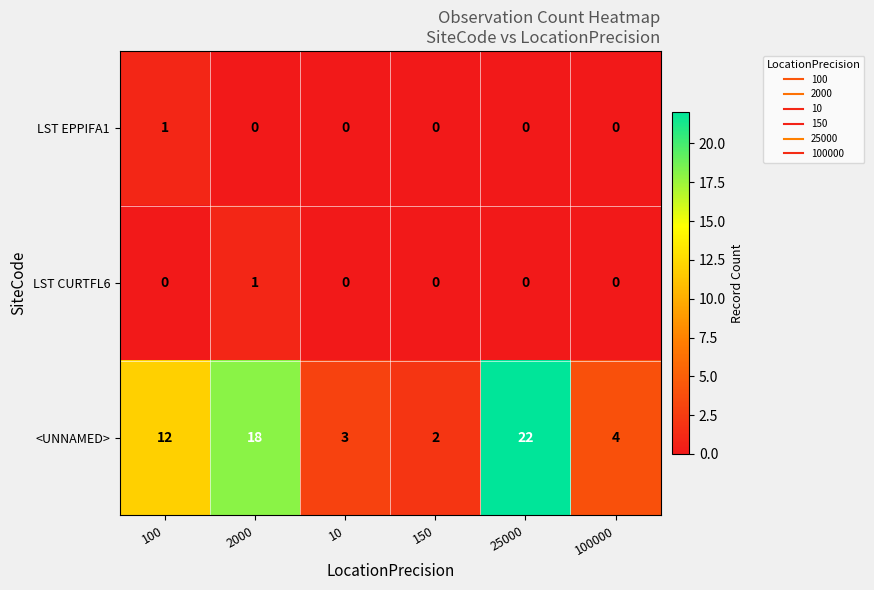

What is the spread (max minus min) of values at 150?

2